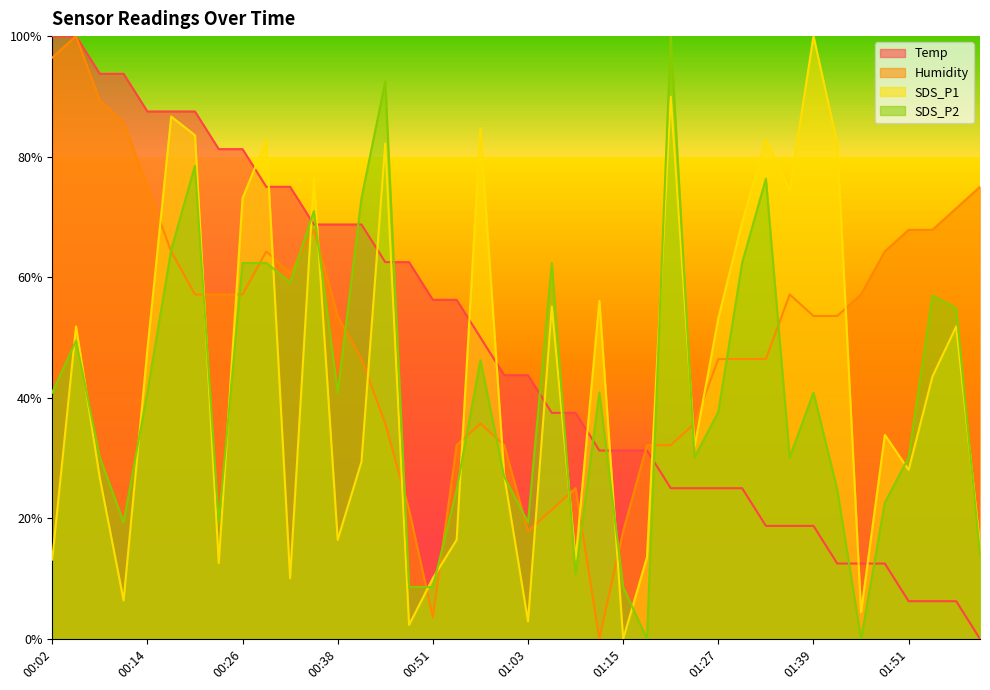

Which series has the largest range (max minus min)?

Temp